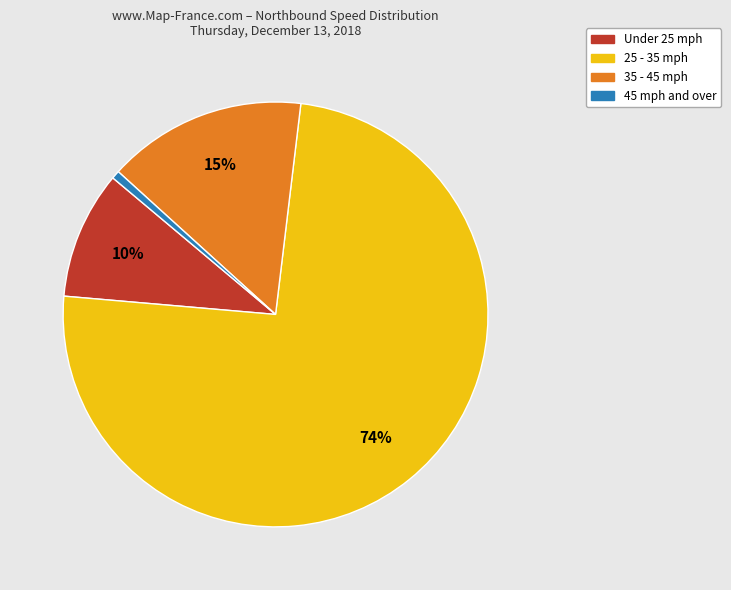

To the nearest percent, what is the average slice percentage?

25%